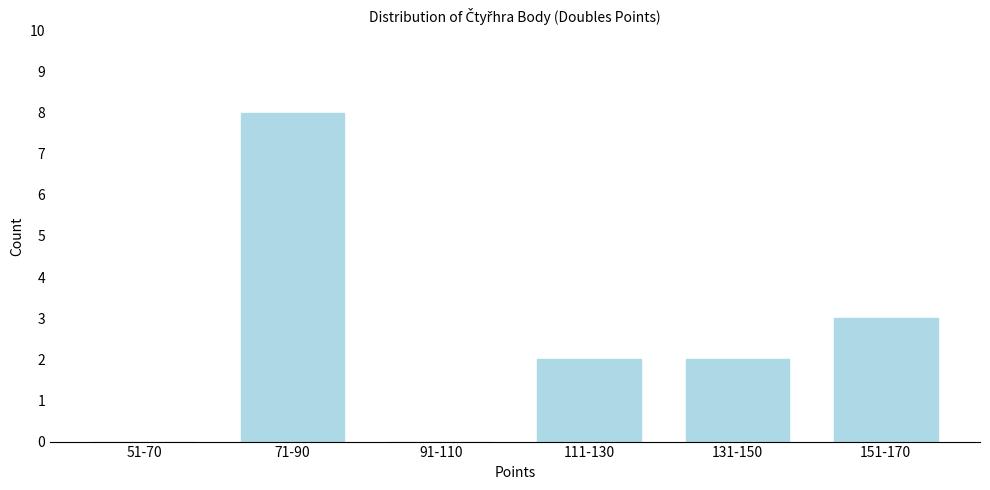

Reading left to right, transcribe all the data shown in this chart.

51-70=0	71-90=8	91-110=0	111-130=2	131-150=2	151-170=3